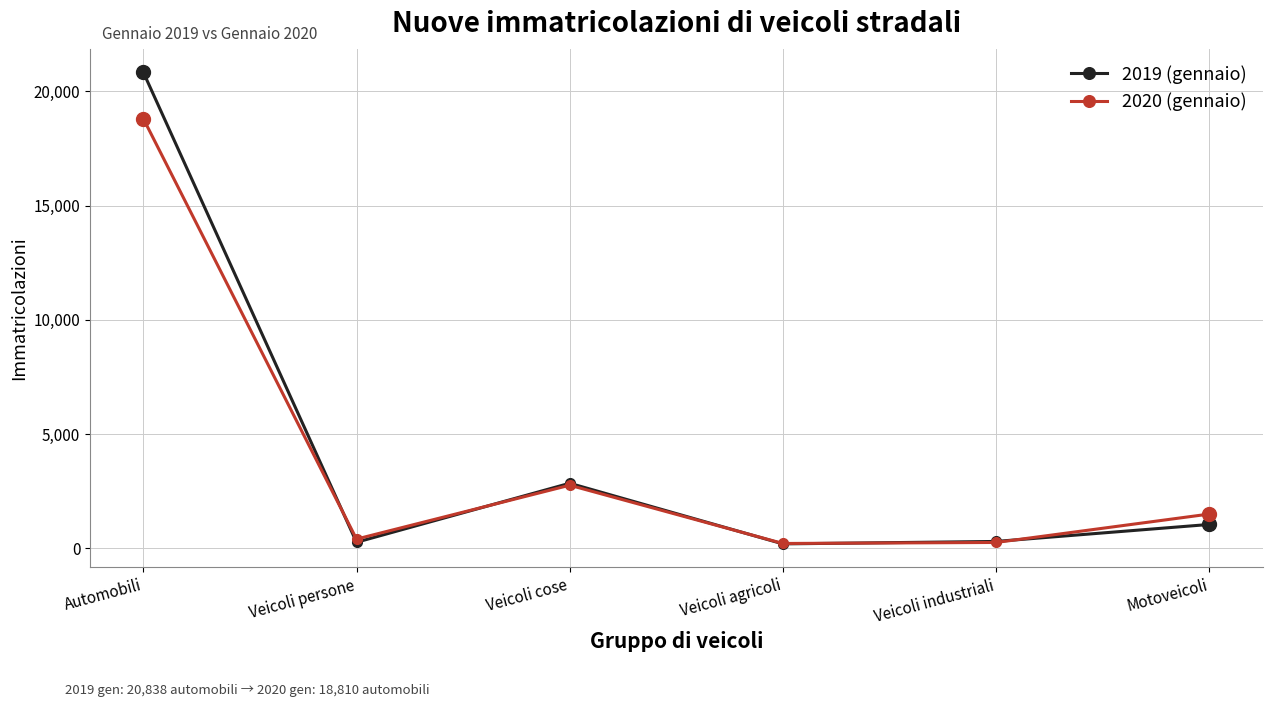

What is the average value of the 2019 (gennaio) series?

4252